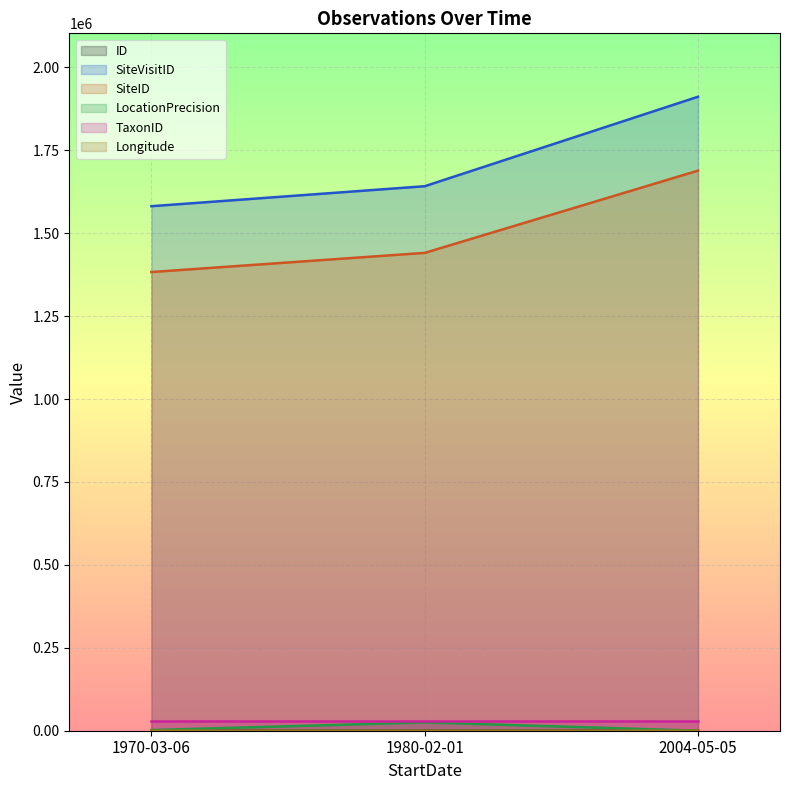

Is the value of Longitude at 2004-05-05 greater than the value of ID at 1980-02-01?

Yes